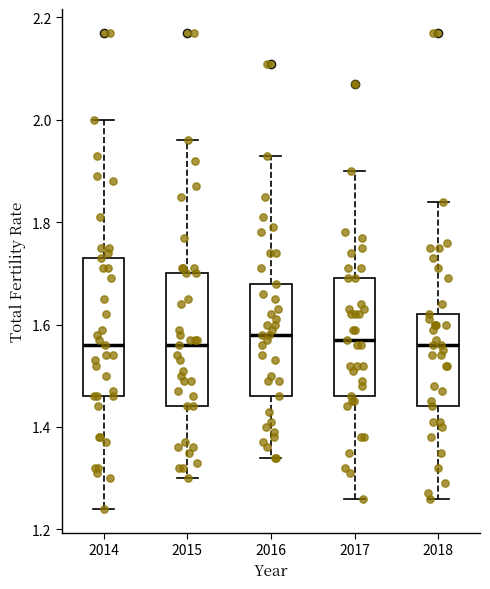

Where does the median line of the box at x = 2016 sit on the y-axis? The values are not printed on the chart, so give them approximately, as read against the axis.

1.58